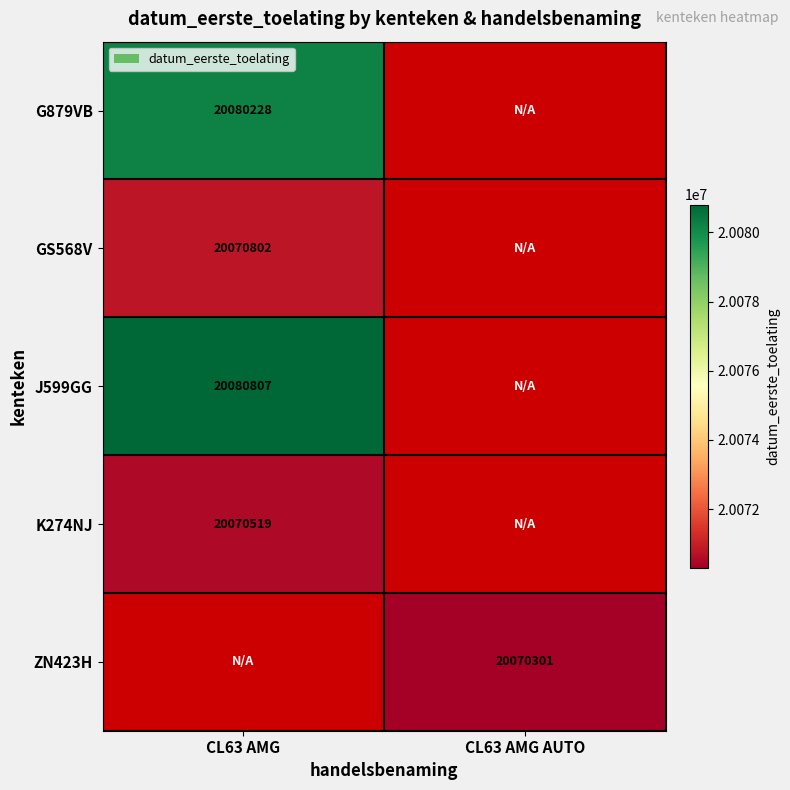

Between CL63 AMG AUTO and CL63 AMG, which is larger?

CL63 AMG